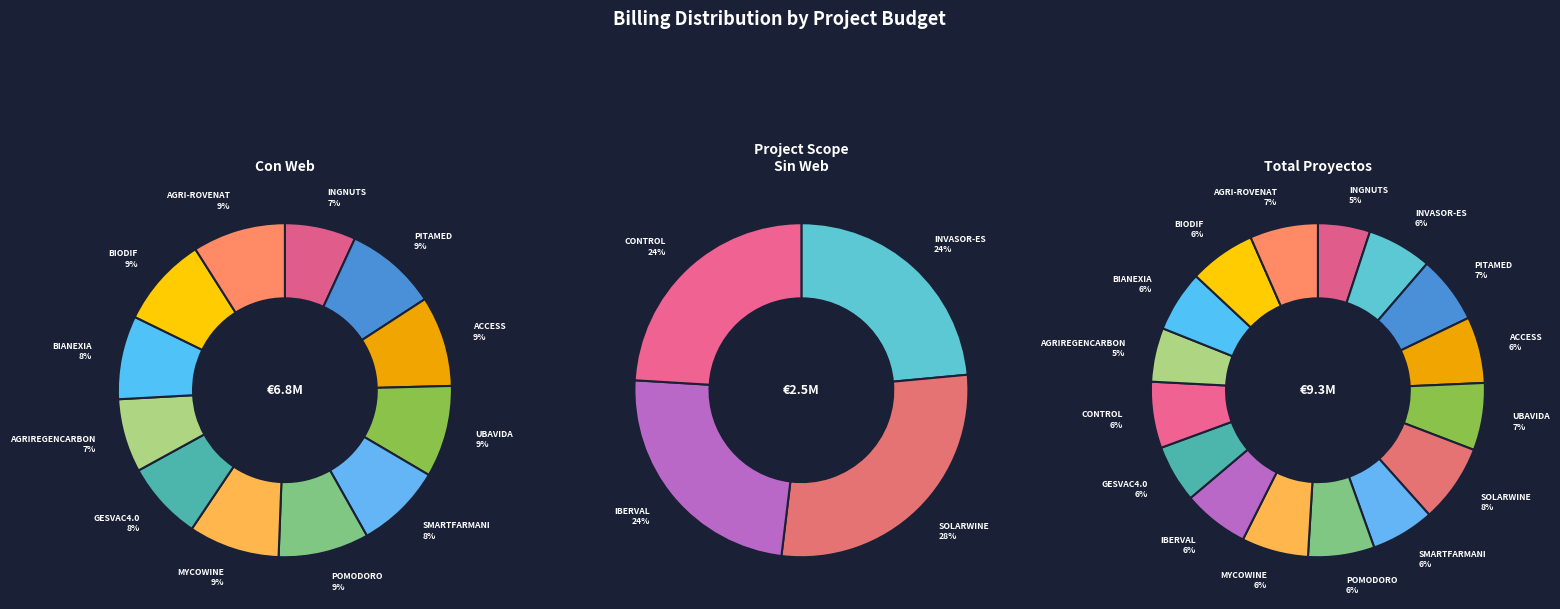

What is the change in value from GESVAC4.0 to BIODIF?

+79865.0